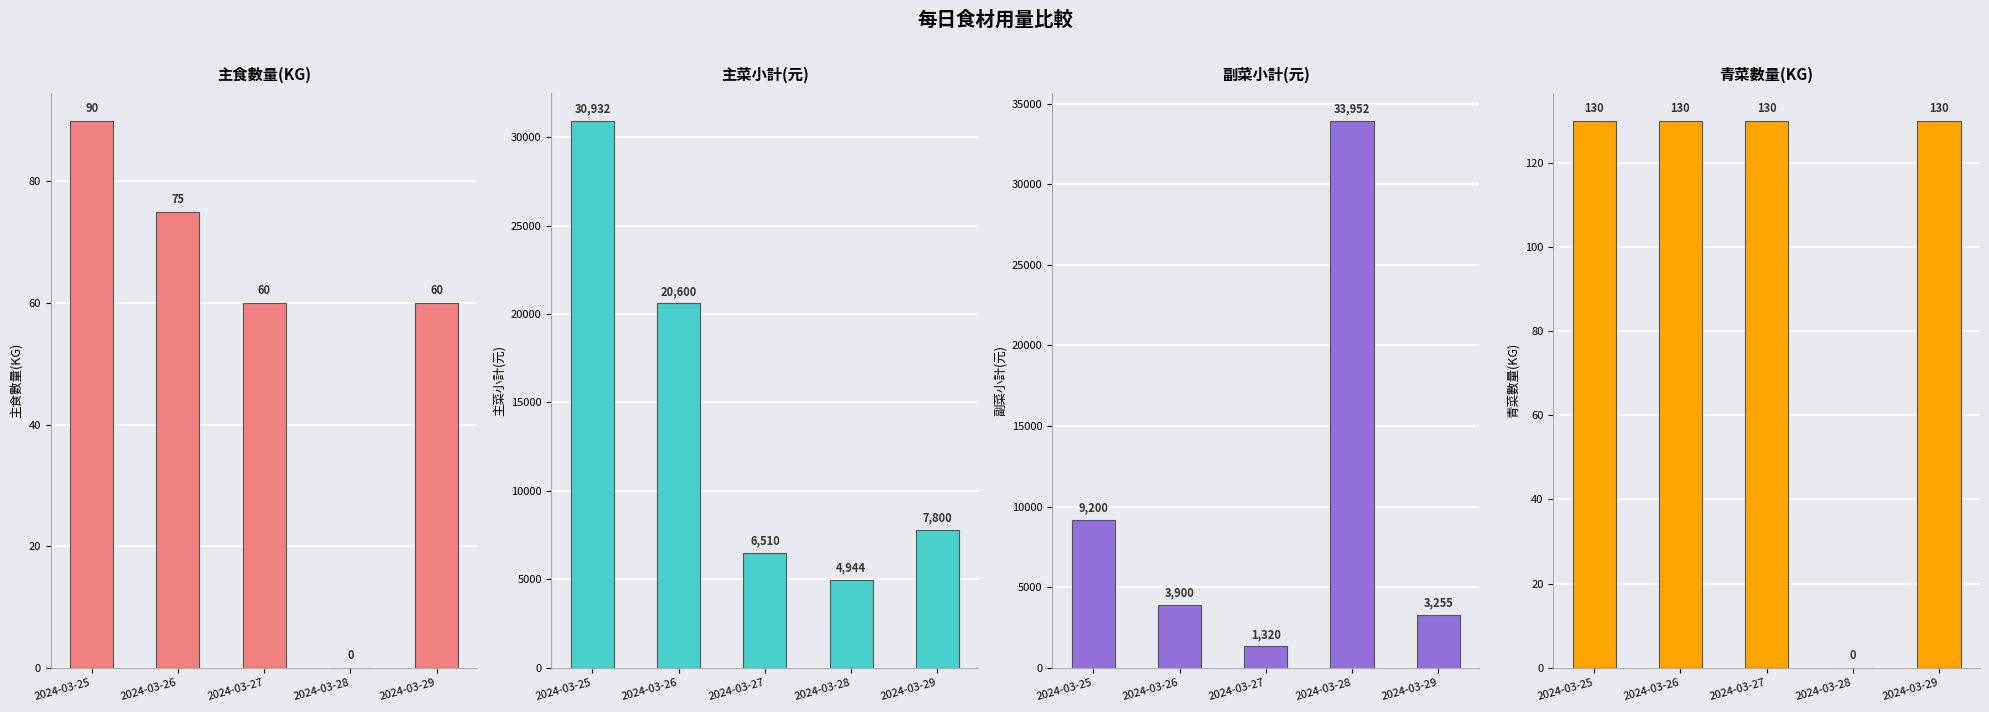

Between 2024-03-28 and 2024-03-26, which is larger?

2024-03-26